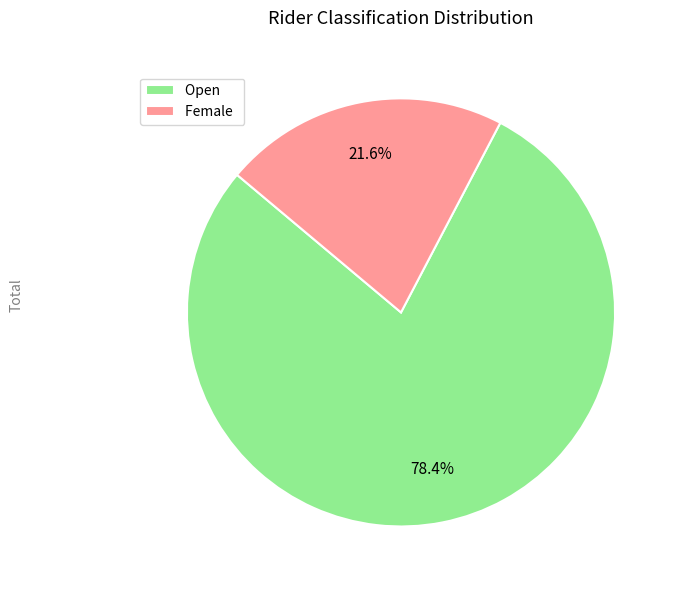

To the nearest percent, what is the average slice percentage?

50%